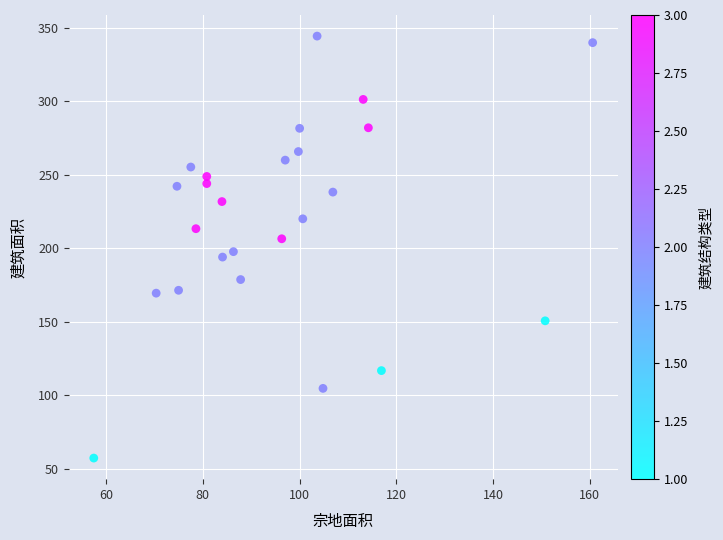

What is the range of X values (max minus min)?

103.1